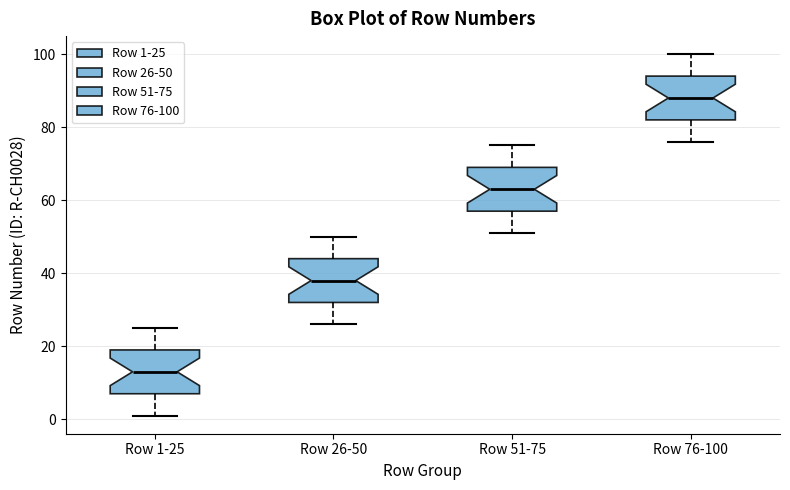

Which box's median line is the lowest?

Row 1-25